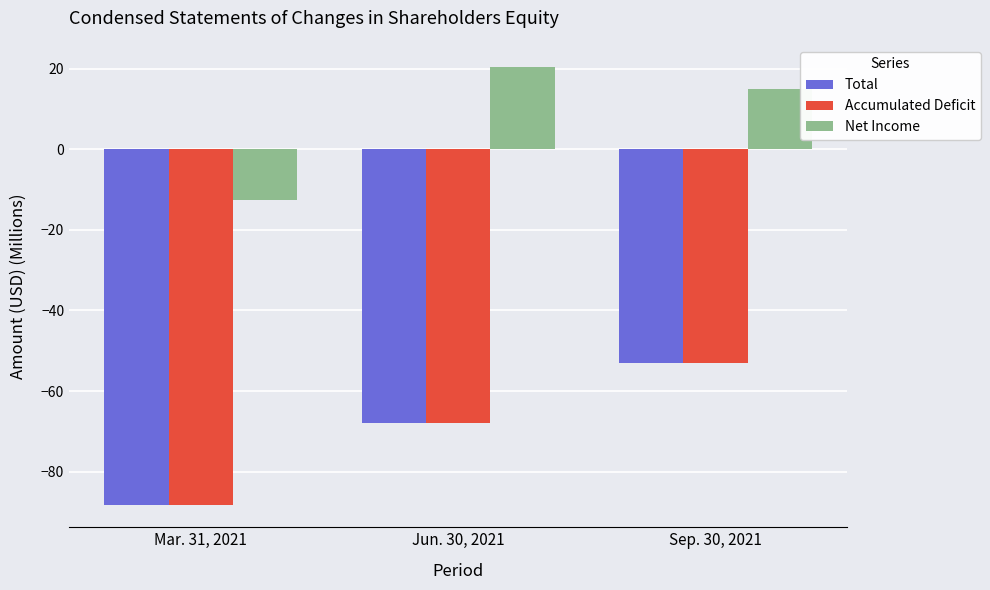

What are all the series names shown in the legend?

Total, Accumulated Deficit, Net Income